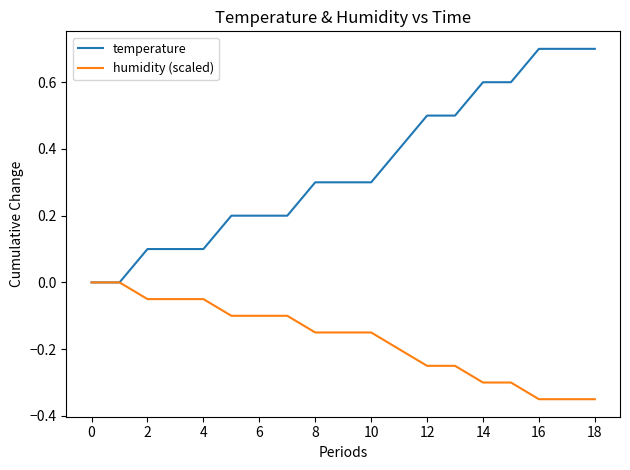

Which series has the largest range (max minus min)?

temperature